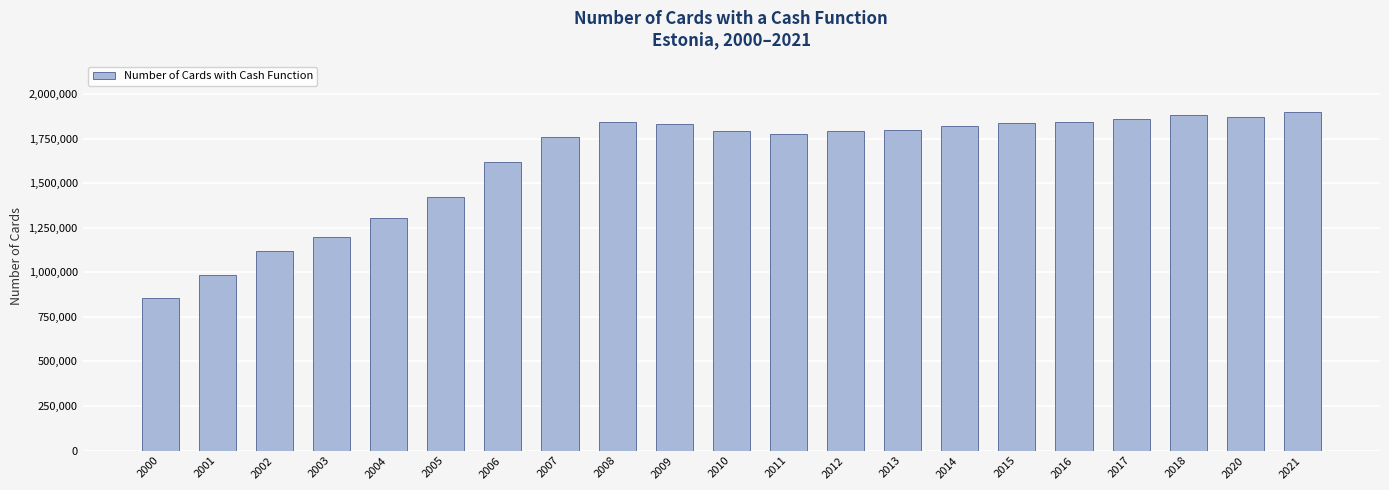

What is the average value?

1624410